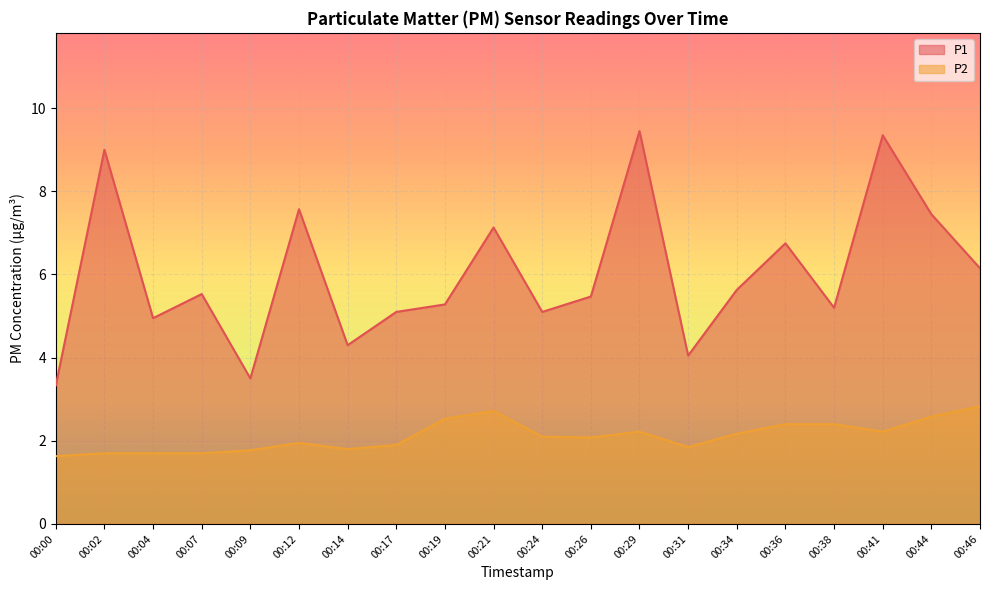

List the labels in order of P2 value, smallest first.

00:00, 00:02, 00:04, 00:07, 00:09, 00:14, 00:31, 00:17, 00:12, 00:26, 00:24, 00:34, 00:29, 00:41, 00:36, 00:38, 00:19, 00:44, 00:21, 00:46